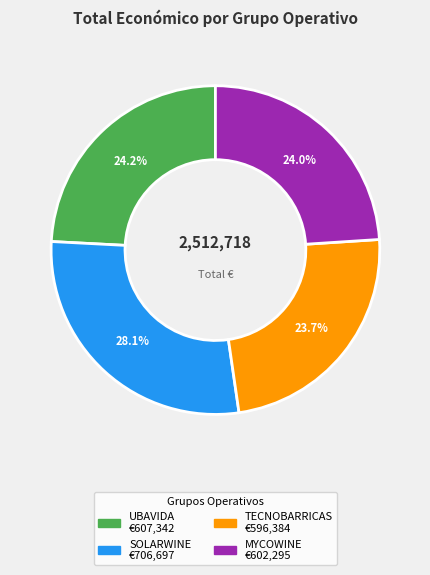

Approximately how many times larger is the value at SOLARWINE compared to MYCOWINE?

1.2